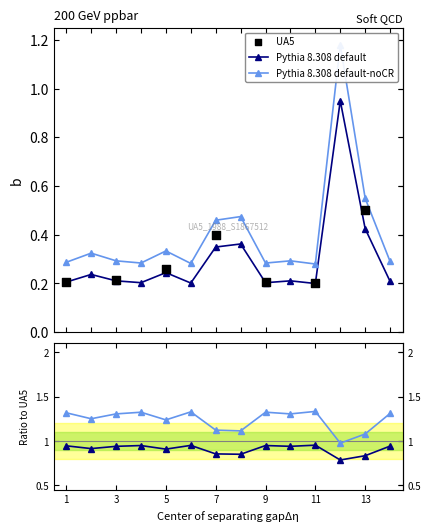

Between 11 and 3, which is larger?

3